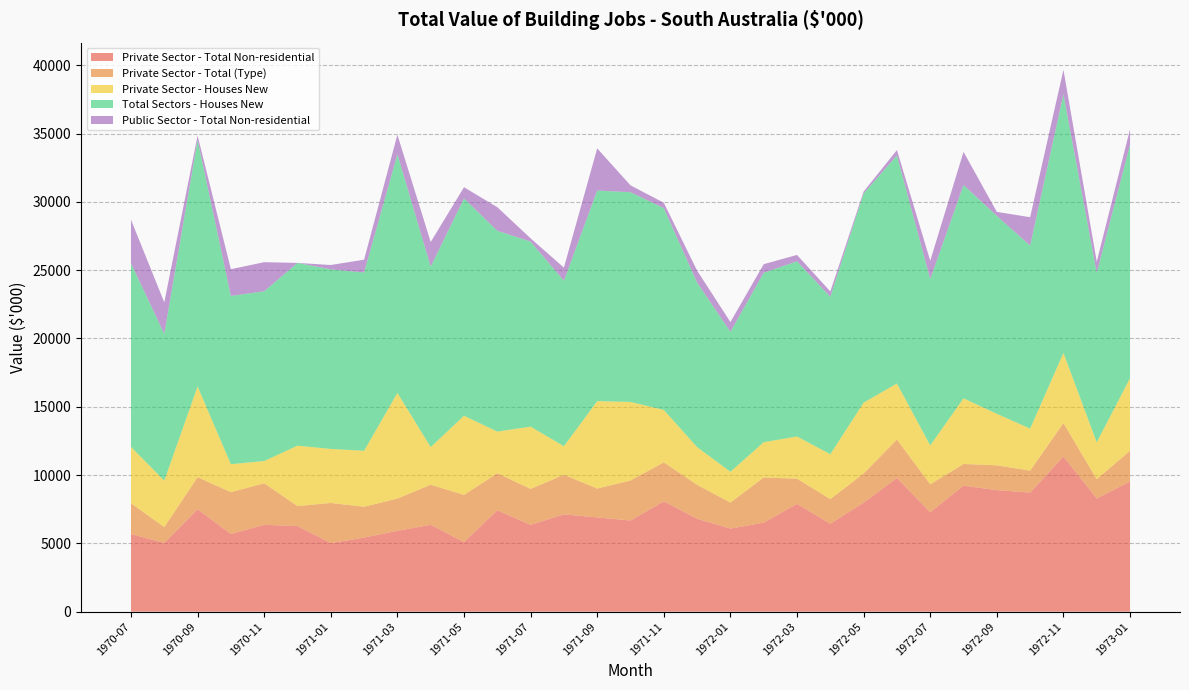

Reading left to right, transcribe all the data shown in this chart.

Private Sector - Total Non-residential: 5684	5029	7499	5682	6355	6265	5019	5421	5918	6356	5092	7418	6352	7123	6897	6671	8074	6796	6083	6510	7889	6436	7977	9780	7273	9222	8897	8711	11350	8281	9530
Private Sector - Total (Type): 2254	1161	2344	3065	3041	1463	2939	2256	2360	2937	3457	2712	2634	2897	2115	2930	2851	2489	1903	3313	1845	1803	2134	2818	2050	1589	1815	1613	2455	1414	2251
Private Sector - Houses New: 4124	3401	6643	2046	1632	4423	3954	4103	7736	2755	5795	3052	4559	2092	6401	5751	3845	2759	2257	2582	3089	3287	5193	4105	2847	4806	3773	3074	5135	2704	5315
Total Sectors - Houses New: 13443	10745	18041	12320	12425	13378	13143	13049	17474	13205	15905	14699	13545	12112	15413	15352	14770	12044	10243	12405	12823	11526	15304	16703	12170	15617	14485	13398	18940	12399	17096
Public Sector - Total Non-residential: 3187	2306	317	1956	2129	0	321	938	1425	1805	821	1728	238	960	3087	503	390	878	714	626	468	387	144	383	1348	2424	295	2078	1788	824	1127